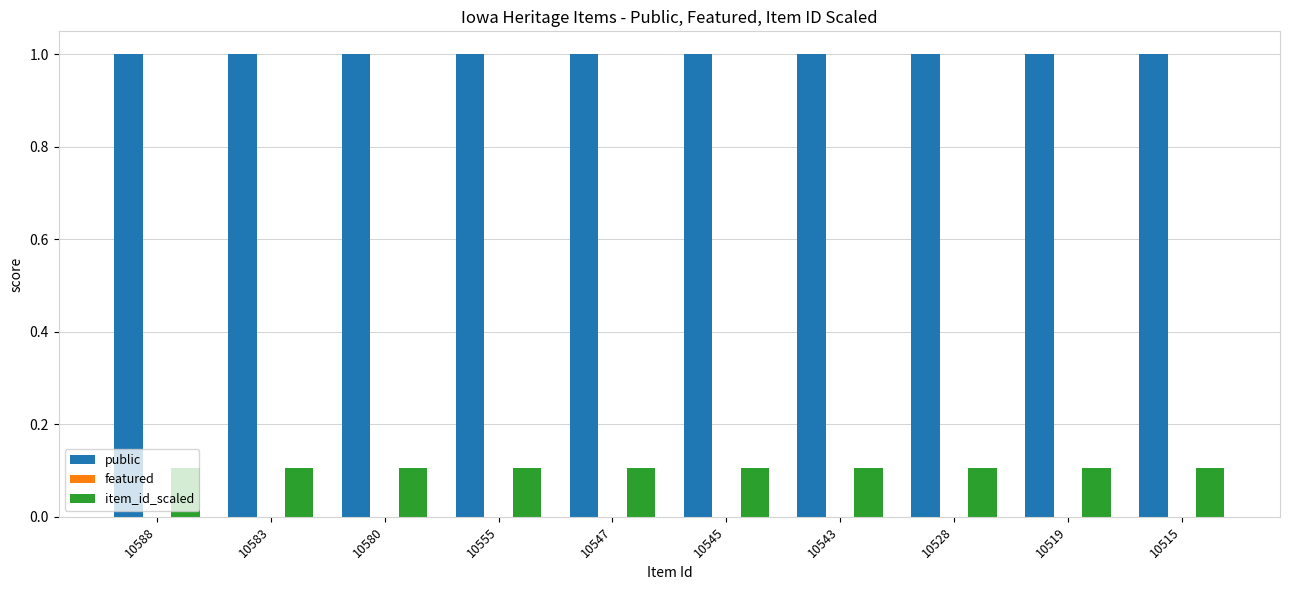

What is the highest value of the public series?

1.0